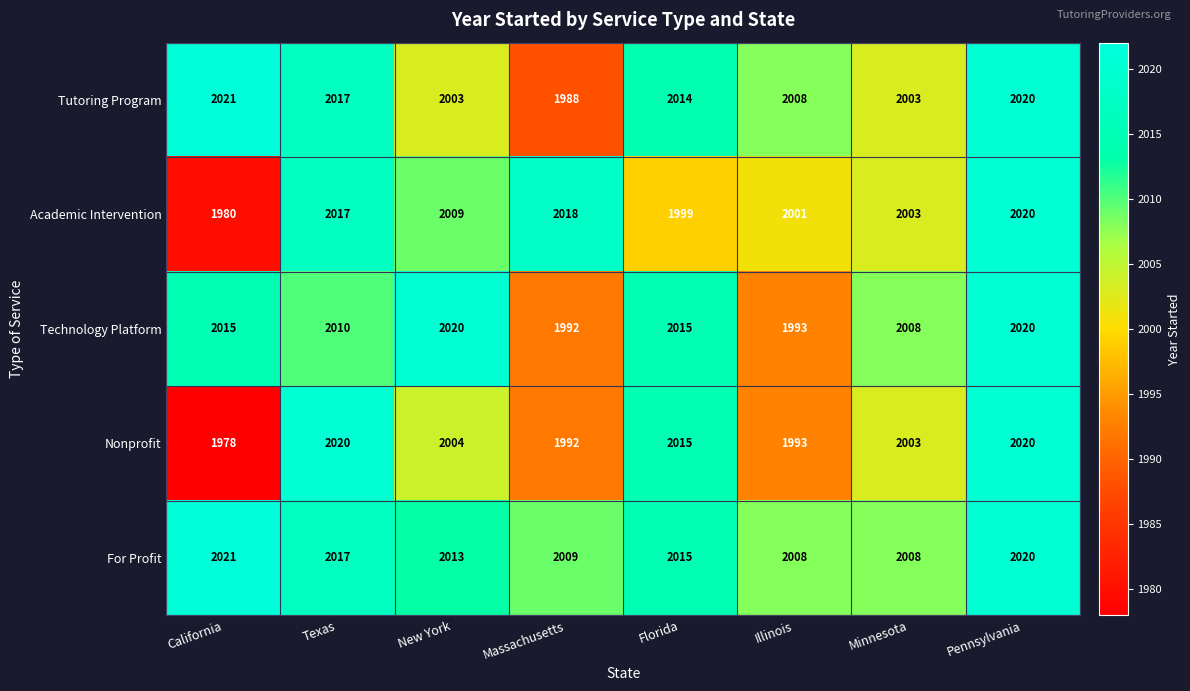

The value of Academic Intervention at Pennsylvania is 2020. True or false?

True